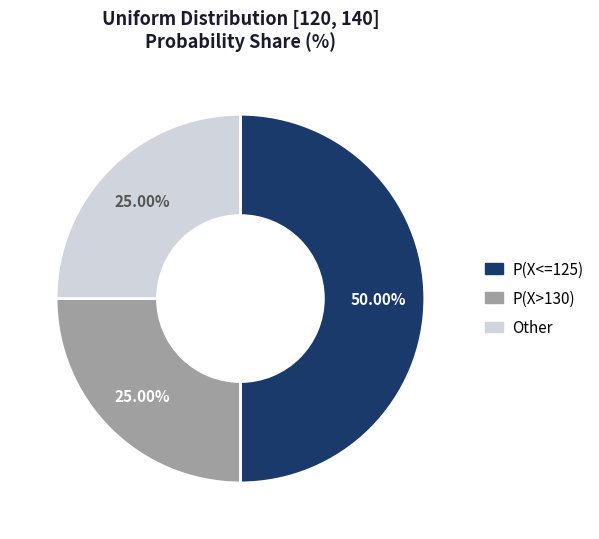

Which has a higher value, P(X>130) or P(X<=125)?

P(X<=125)